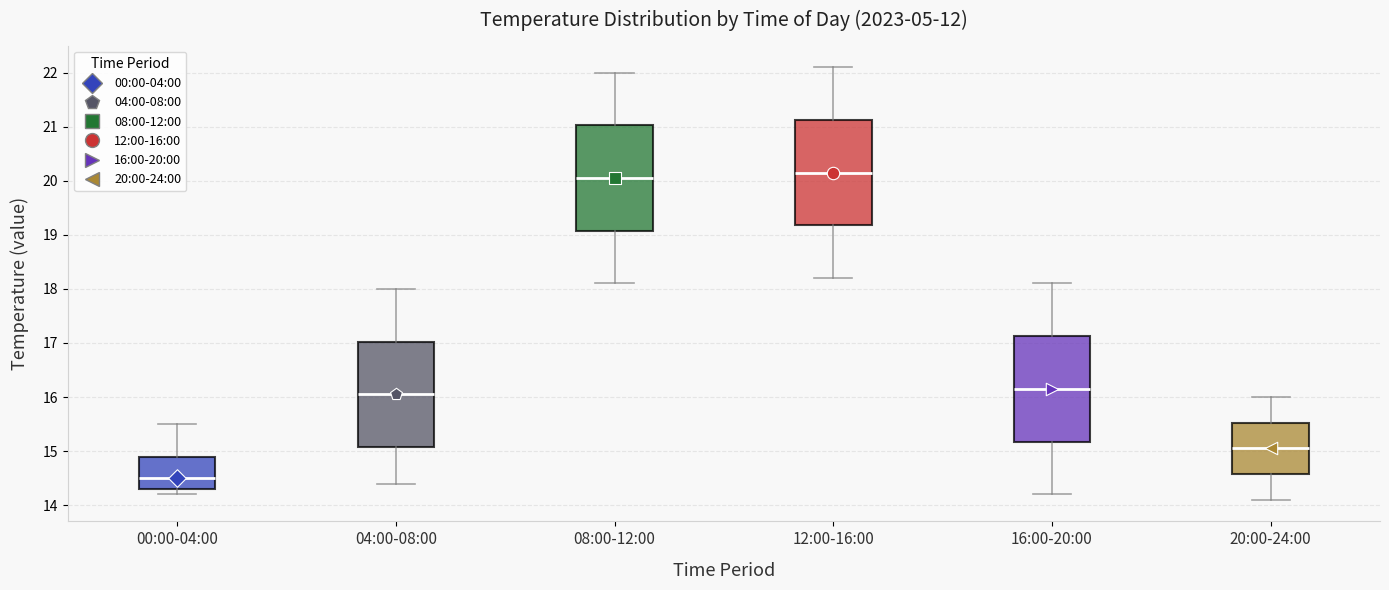

Reading left to right, read every box against the y-axis: the position of its median line, the range the box covers, and the ends of its whiskers. The values are not printed on the chart, so give them approximately, as read against the axis.

00:00-04:00: median 14.5, box 14.3 to 14.9, whiskers 14.2 to 15.5
04:00-08:00: median 16.1, box 15.1 to 17.0, whiskers 14.4 to 18.0
08:00-12:00: median 20.1, box 19.1 to 21.0, whiskers 18.1 to 22.0
12:00-16:00: median 20.2, box 19.2 to 21.1, whiskers 18.2 to 22.1
16:00-20:00: median 16.2, box 15.2 to 17.1, whiskers 14.2 to 18.1
20:00-24:00: median 15.1, box 14.6 to 15.5, whiskers 14.1 to 16.0